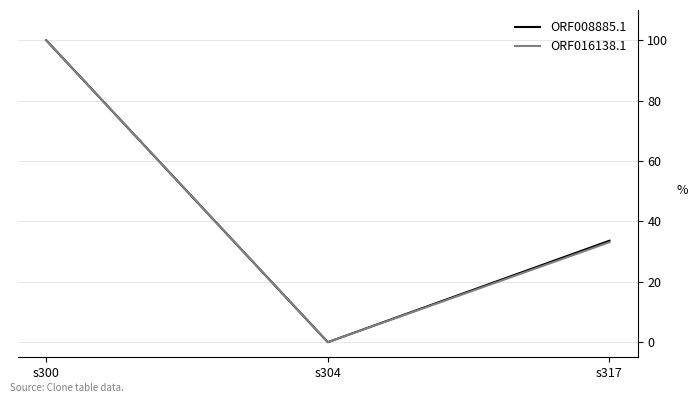

Reading left to right, transcribe all the data shown in this chart.

ORF008885.1: 100.0	0.0	33.6
ORF016138.1: 100.0	0.0	33.1